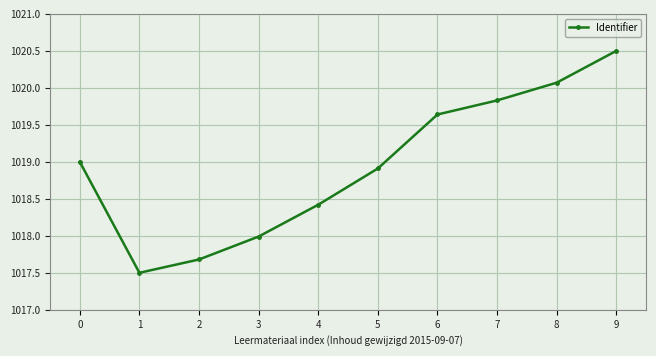

Rank the categories by value from highest to lowest.

9, 8, 7, 6, 0, 5, 4, 3, 2, 1